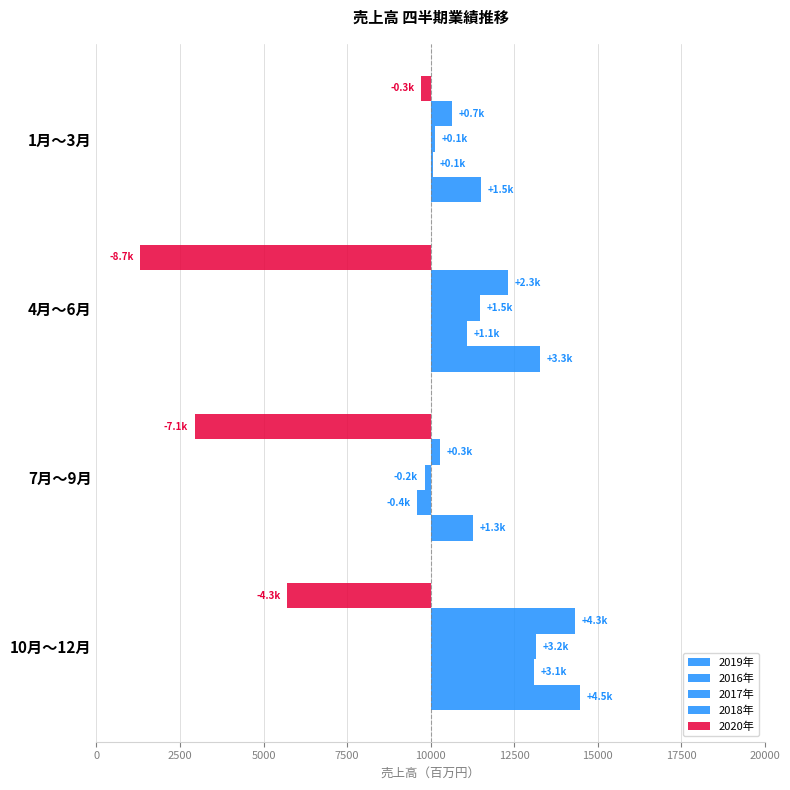

Rank the series at 7月～9月 from highest to lowest value.

2019年, 2018年, 2017年, 2016年, 2020年